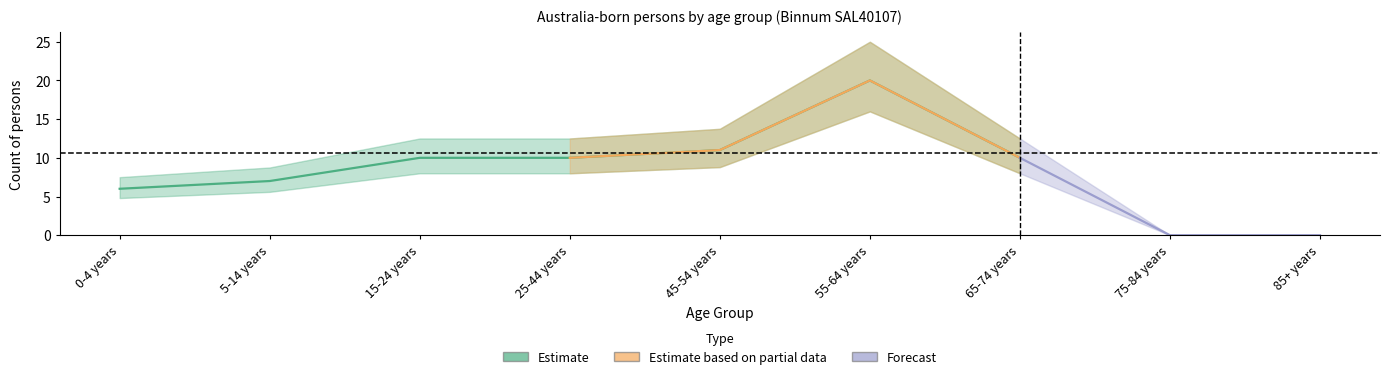

In Estimate based on partial data, how many points are higher than both neighbors (excluding endpoints)?

1